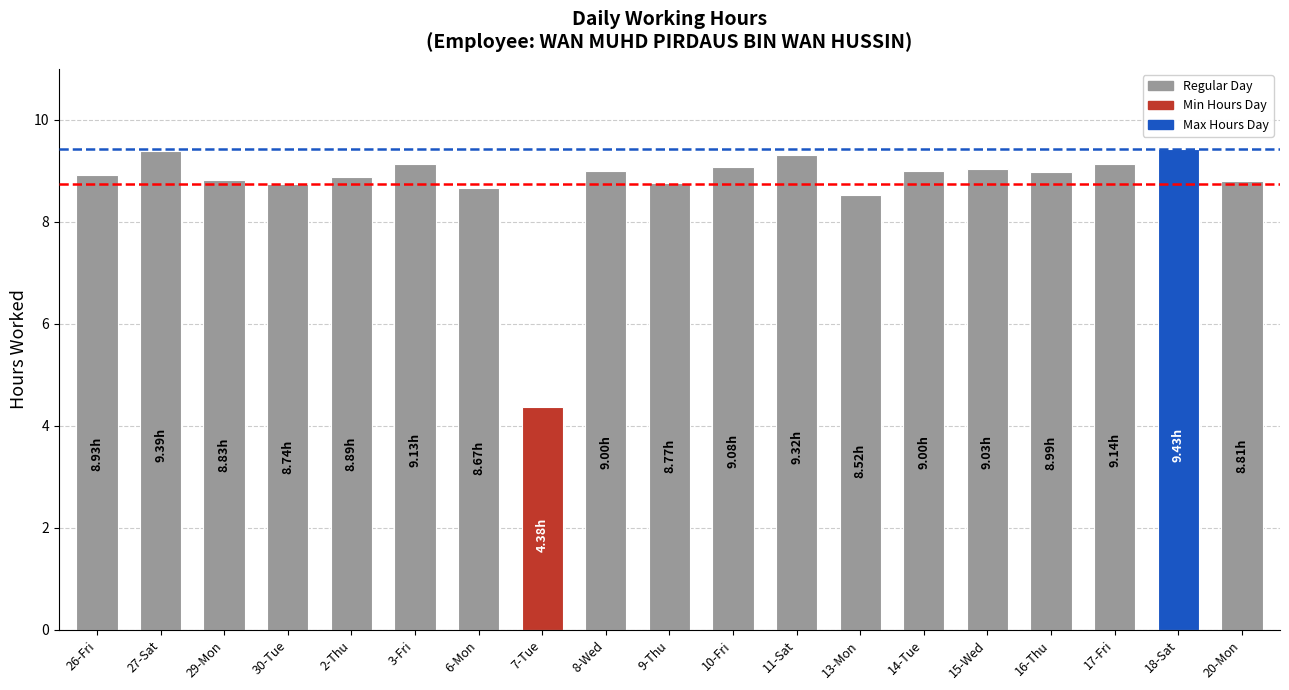

What is the greatest value displayed?

9.4